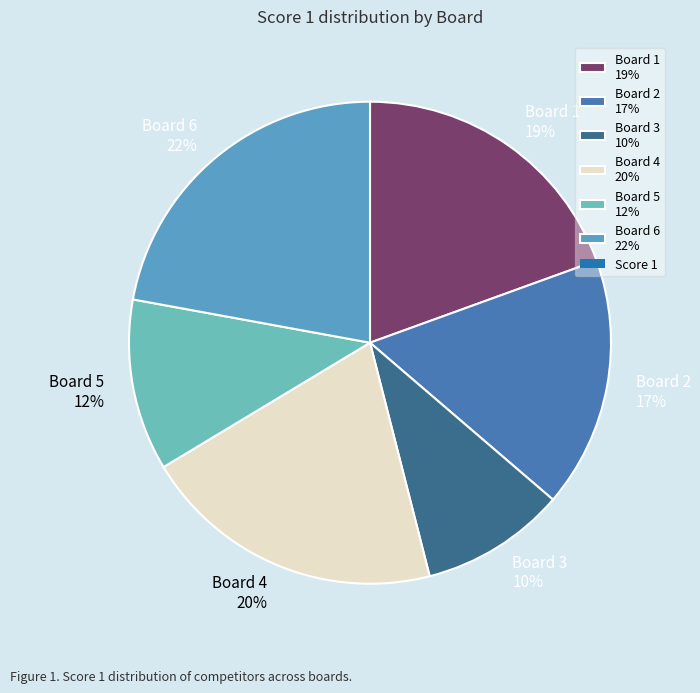

Is there a majority slice in this chart?

No